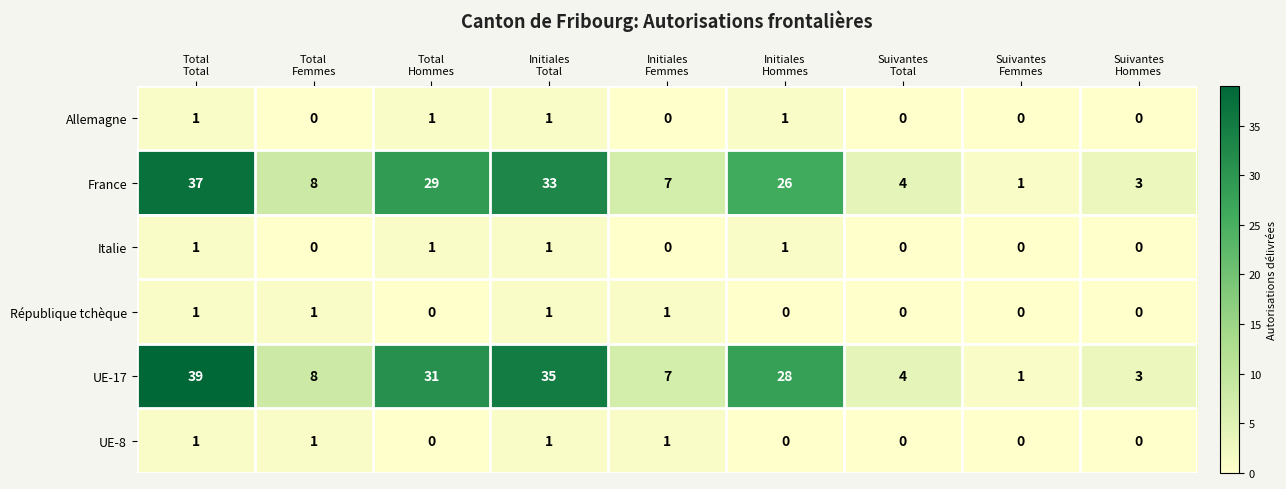

What is the difference between the highest and lowest values at Initiales
Hommes?

28